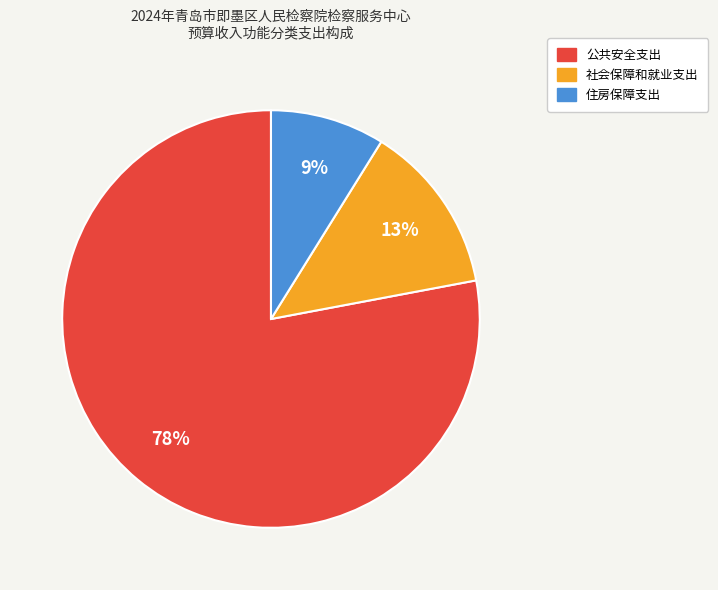

To the nearest percent, what is the average slice percentage?

33%